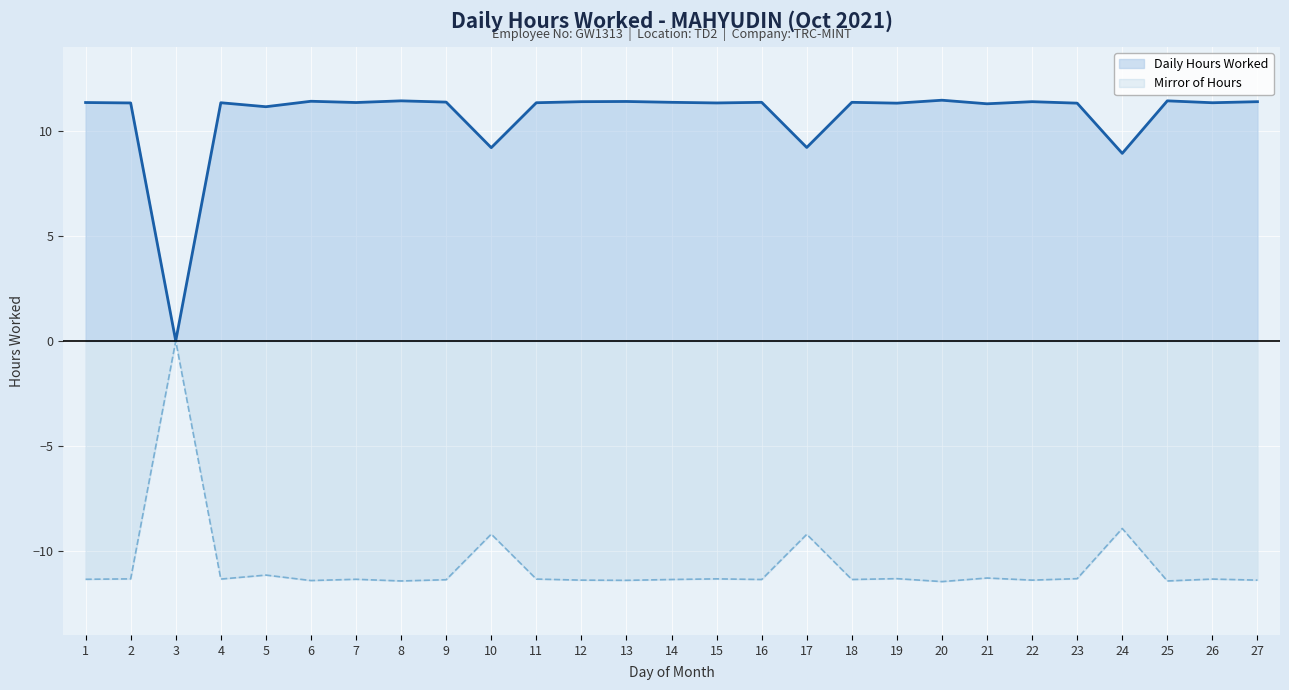

Reading left to right, what are all the values shown in this chart?

Daily Hours Worked: 11.3	11.3	0.0	11.3	11.2	11.4	11.3	11.4	11.4	9.2	11.3	11.4	11.4	11.4	11.3	11.4	9.2	11.4	11.3	11.5	11.3	11.4	11.3	8.9	11.4	11.3	11.4
Mirror of Hours: -11.3	-11.3	-0.0	-11.3	-11.2	-11.4	-11.3	-11.4	-11.4	-9.2	-11.3	-11.4	-11.4	-11.4	-11.3	-11.4	-9.2	-11.4	-11.3	-11.5	-11.3	-11.4	-11.3	-8.9	-11.4	-11.3	-11.4